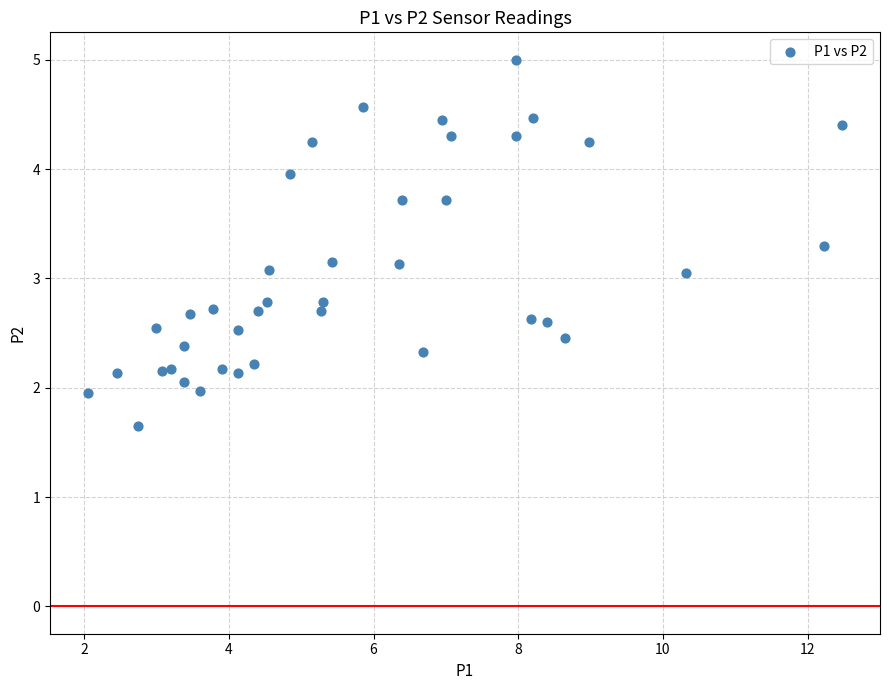

What is the range of X values (max minus min)?

10.4